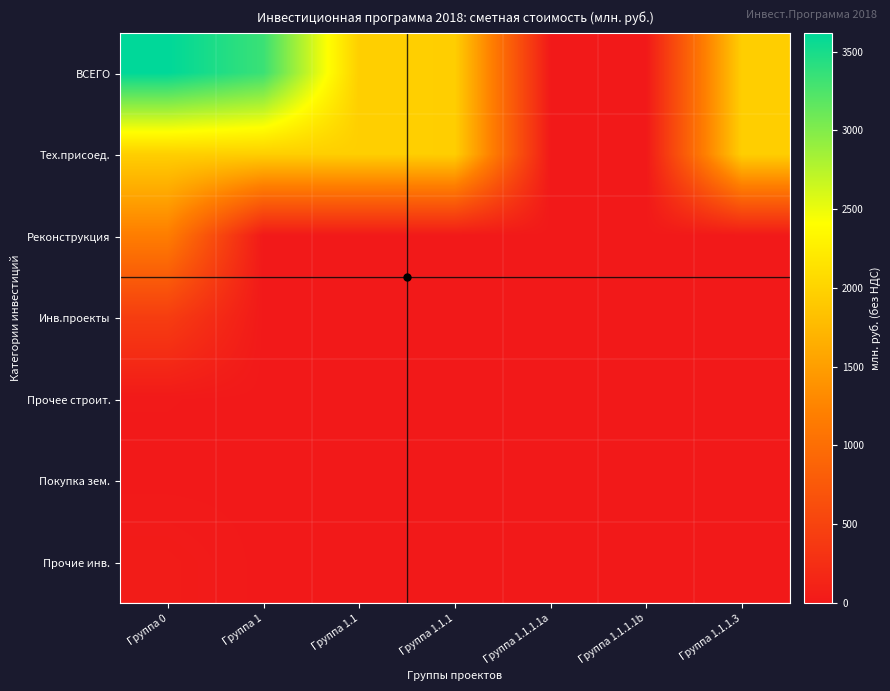

Between Группа 0 and Группа 1, which is larger?

Группа 0